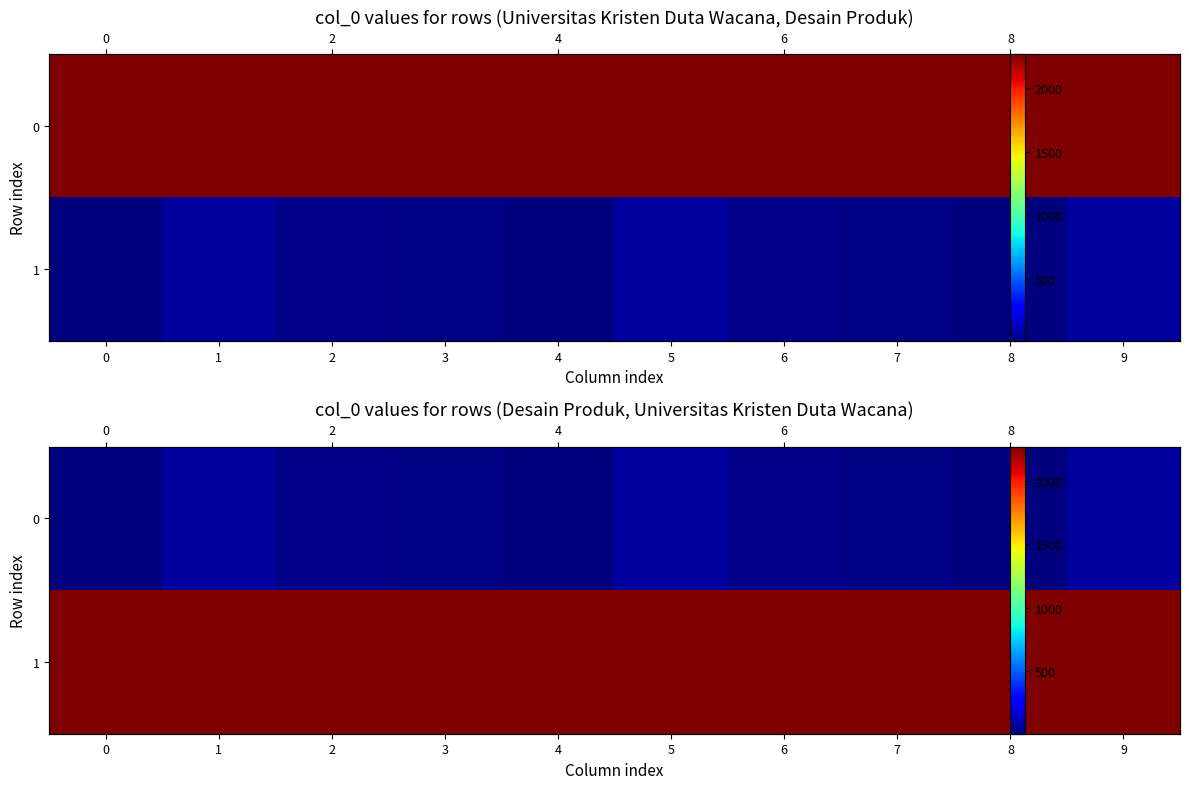

Which has a higher value, 4 or 8?

4